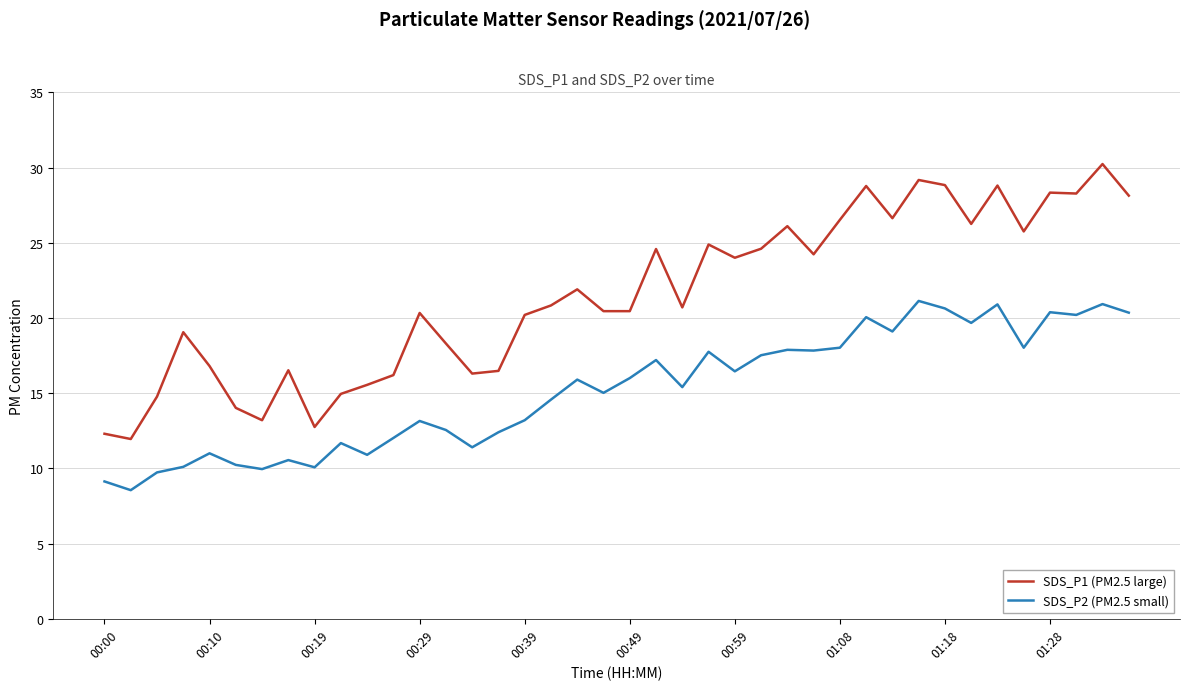

What is the smallest value displayed?

8.6